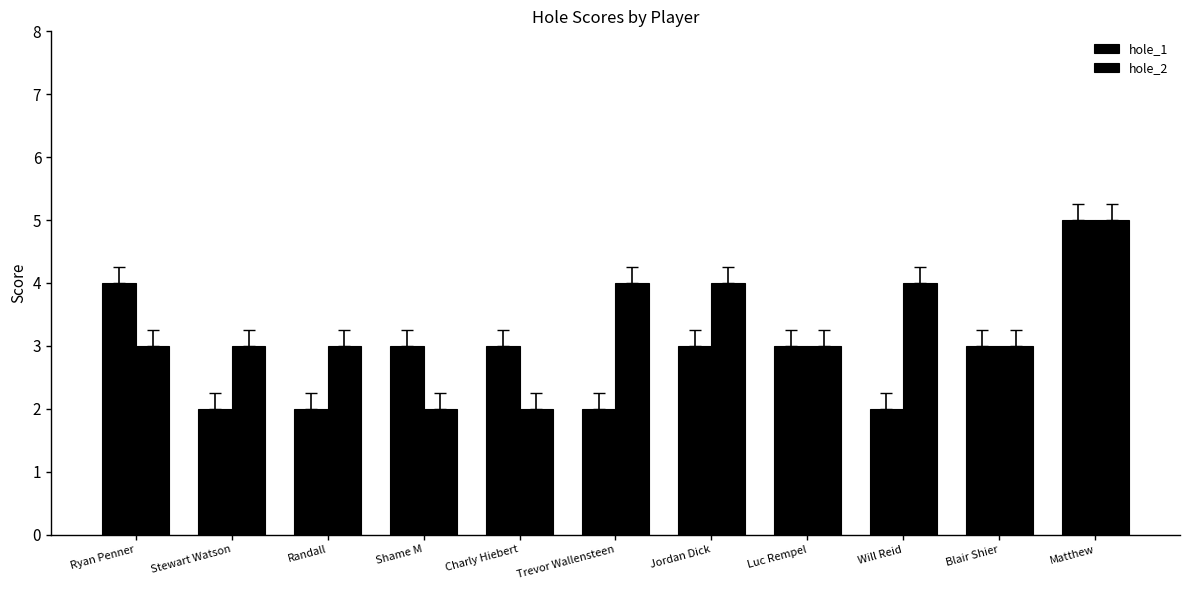

The value of hole_1 at Matthew is 3. True or false?

False